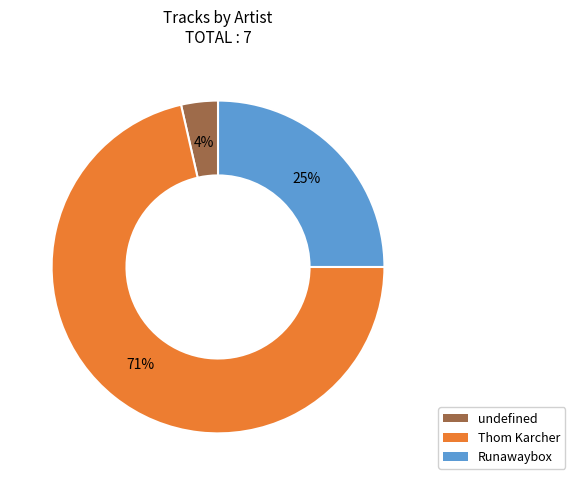

What is the largest slice in the pie chart?

Thom Karcher